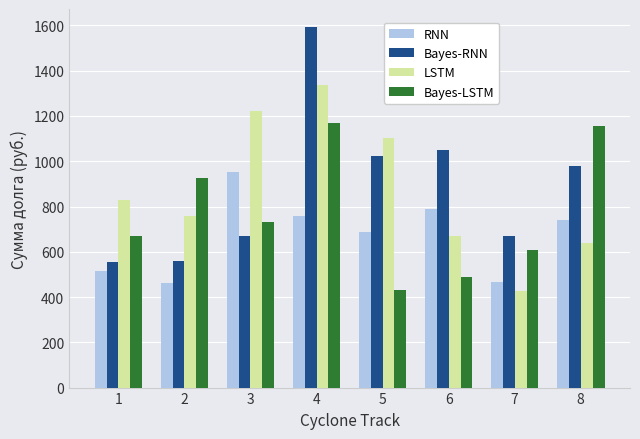

How many data points in RNN are above 741?

4